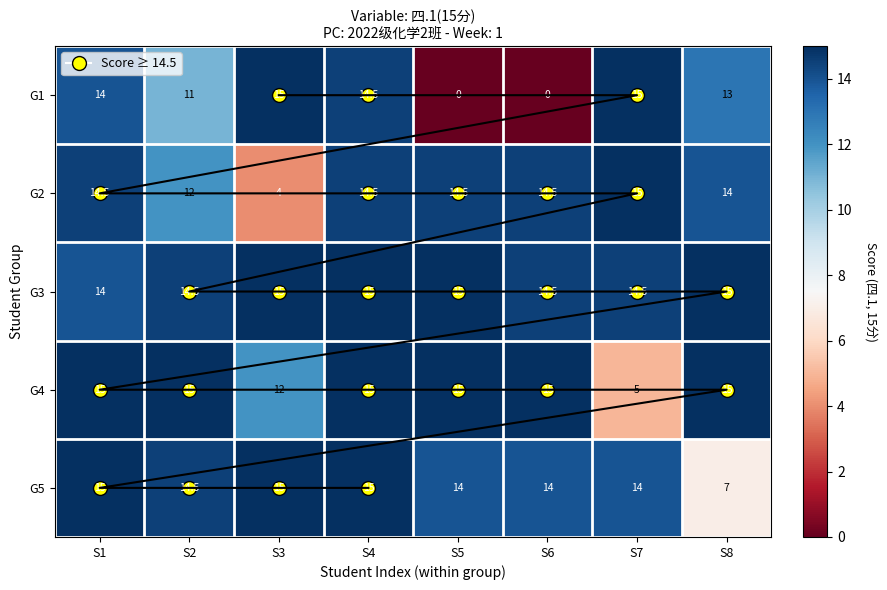

Rank the series at S4 from lowest to highest value.

G1, G2, G3, G4, G5